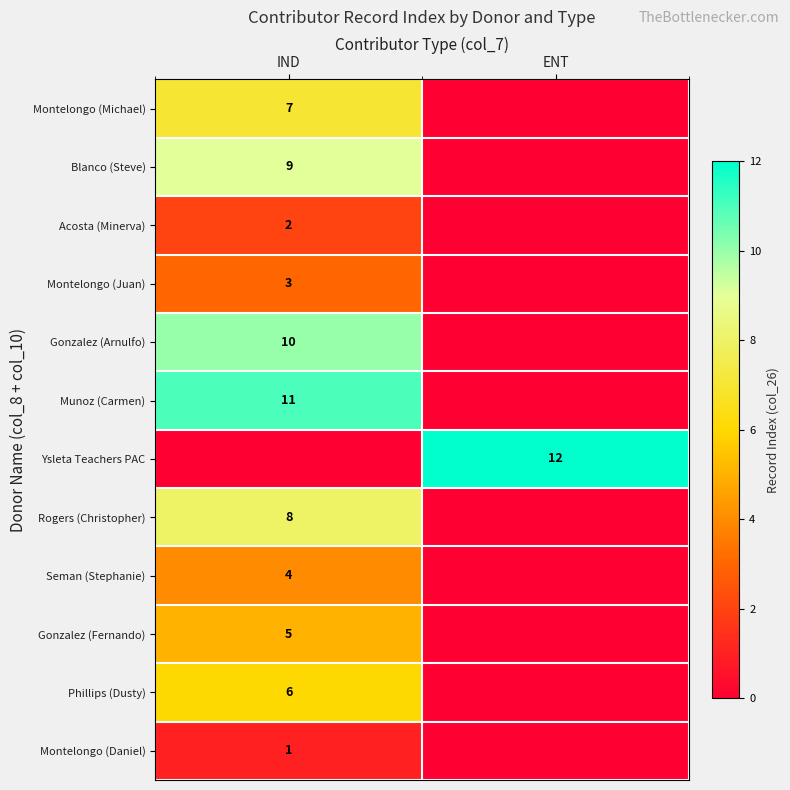

The Rogers (Christopher) series shows 12 at IND. True or false?

False